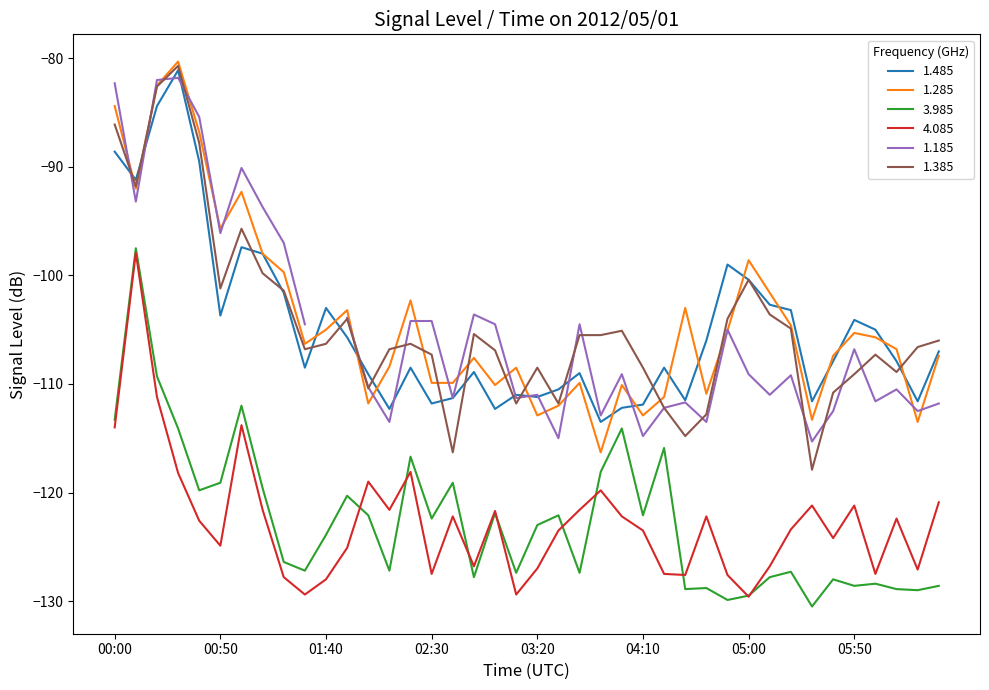

Which has a higher value, 02:00 or 00:50?

00:50